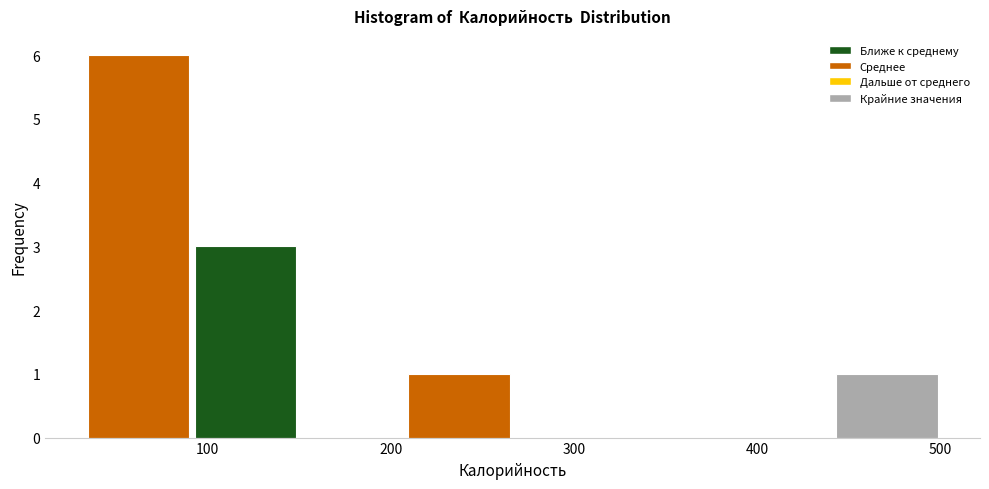

How tall is the bar that spans 440 to 500 on the x-axis? Neither the bar edges nor the heights are printed on the chart, so give them approximately, as read against the axes.

1